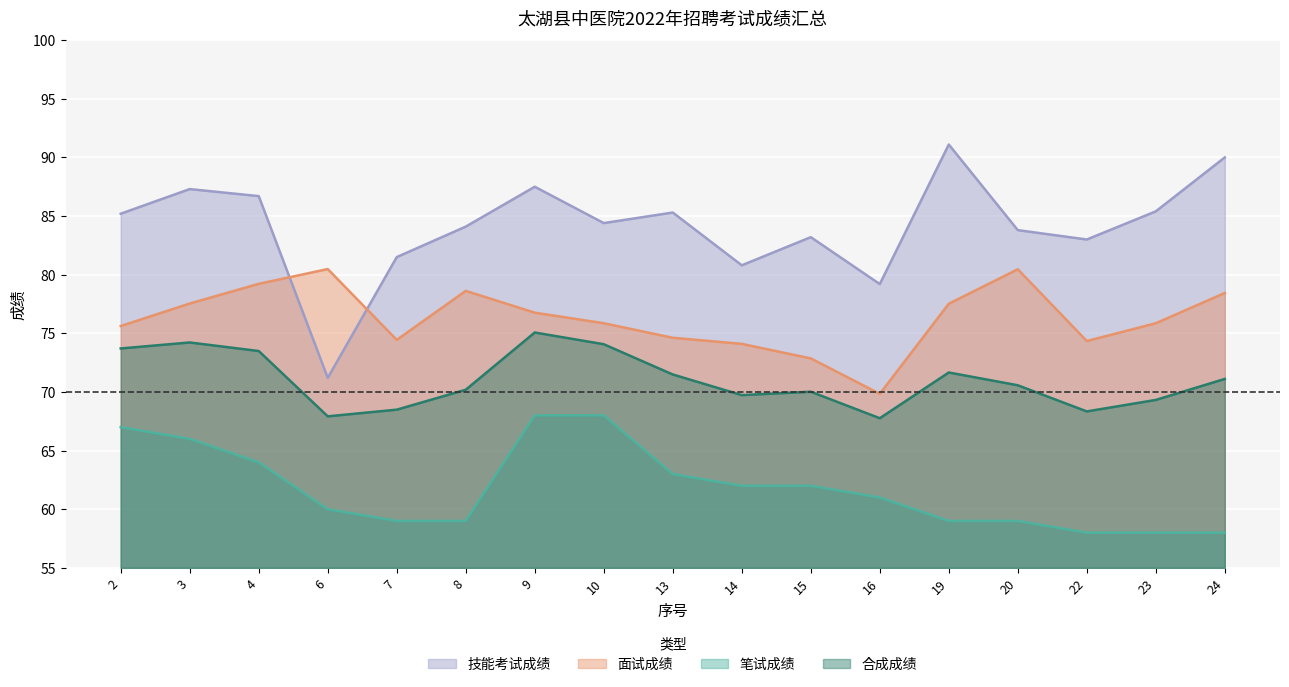

At which category is the sum across all series the highest?

9